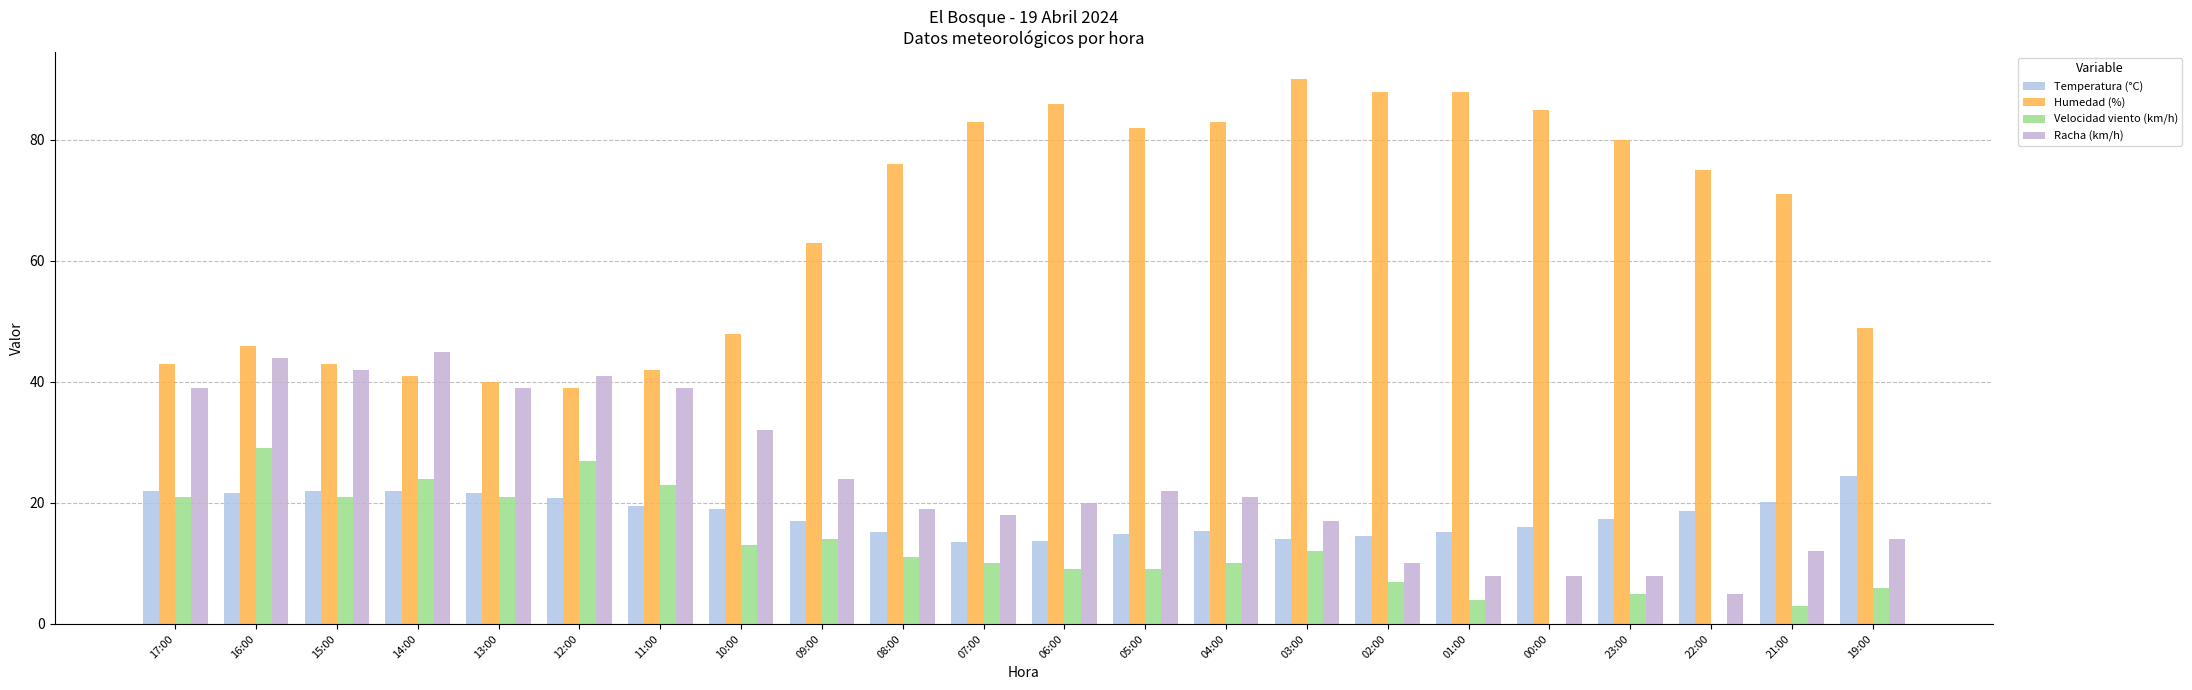

What is the sum of the Temperatura (°C) values at 15:00 and 04:00?

37.3